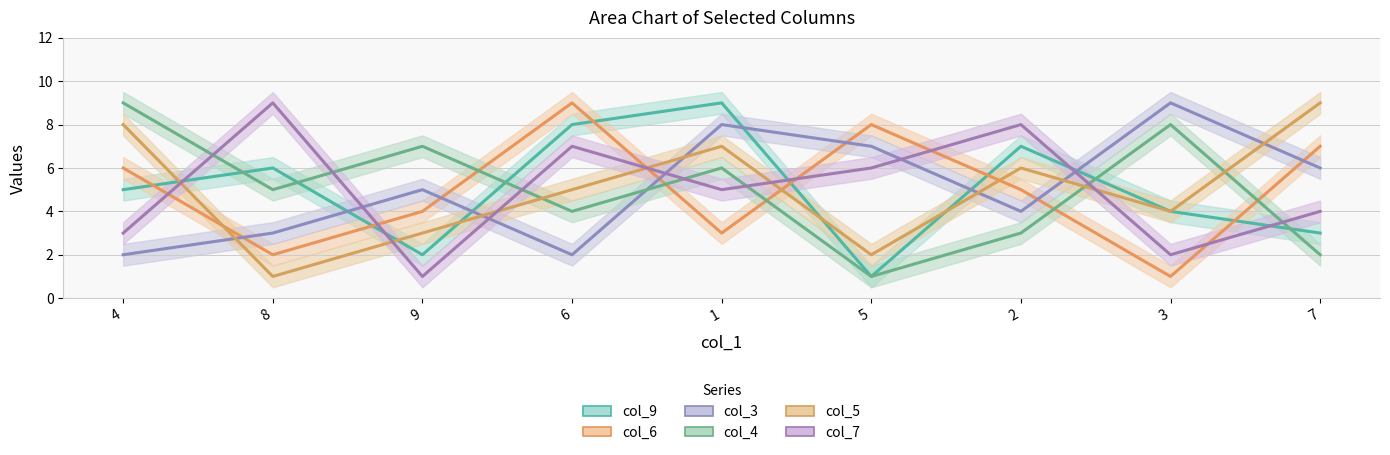

Reading left to right, what are all the values shown in this chart?

col_9: 4=5	8=6	9=2	6=8	1=9	5=1	2=7	3=4	7=3
col_6: 4=6	8=2	9=4	6=9	1=3	5=8	2=5	3=1	7=7
col_3: 4=2	8=3	9=5	6=2	1=8	5=7	2=4	3=9	7=6
col_4: 4=9	8=5	9=7	6=4	1=6	5=1	2=3	3=8	7=2
col_5: 4=8	8=1	9=3	6=5	1=7	5=2	2=6	3=4	7=9
col_7: 4=3	8=9	9=1	6=7	1=5	5=6	2=8	3=2	7=4